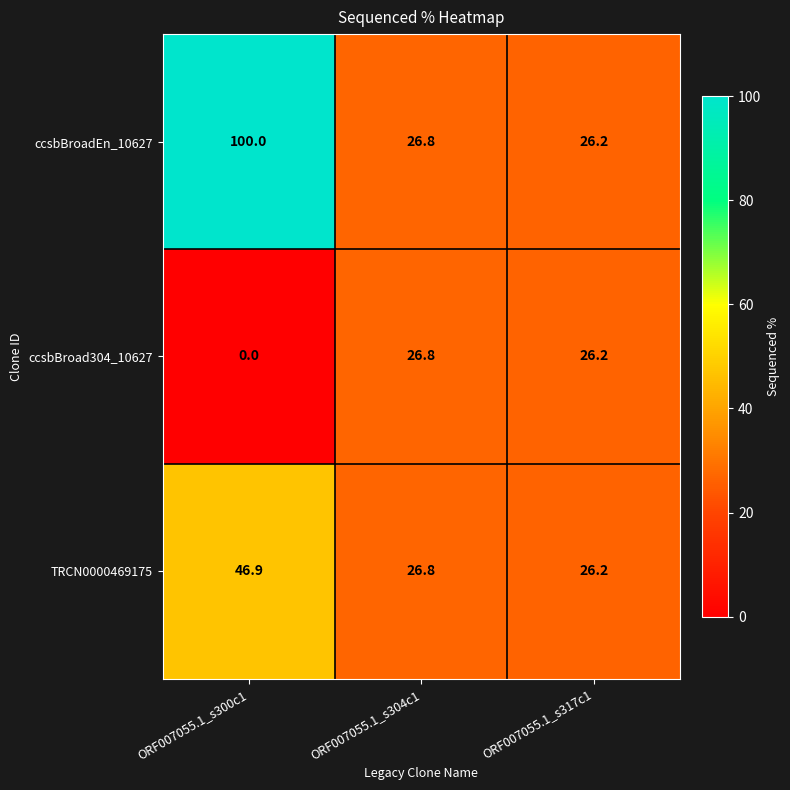

What is the difference between the maximum and second lowest values in the ccsbBroadEn_10627 series?

73.2